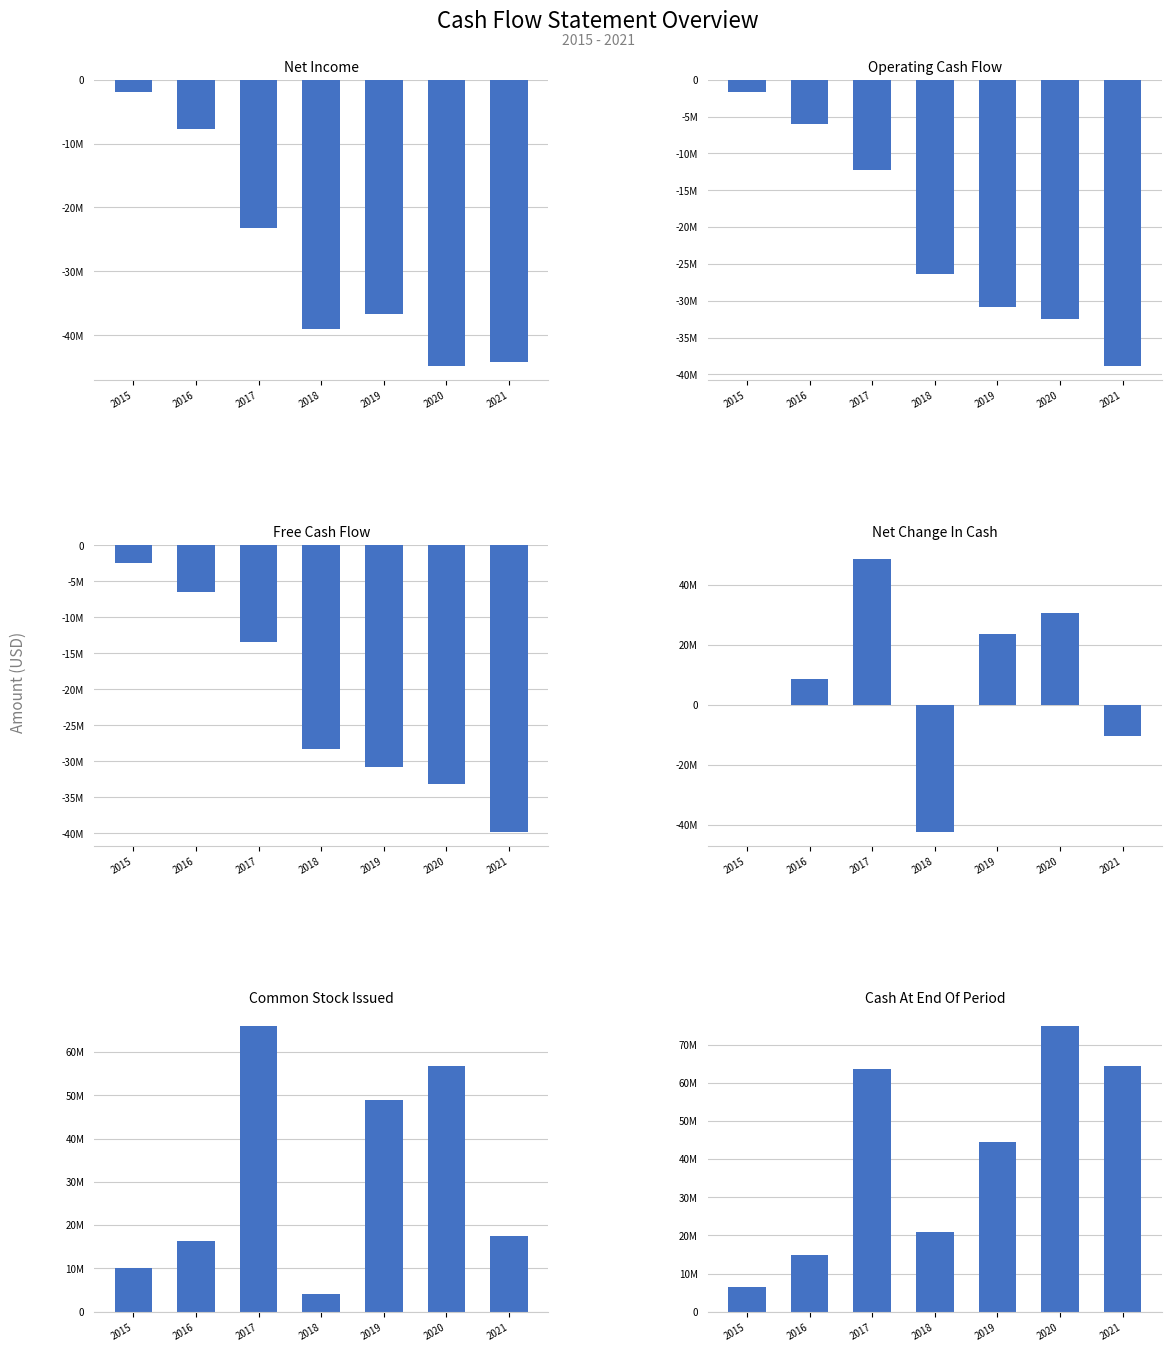

At which label does Cash At End Of Period reach its peak?

2020